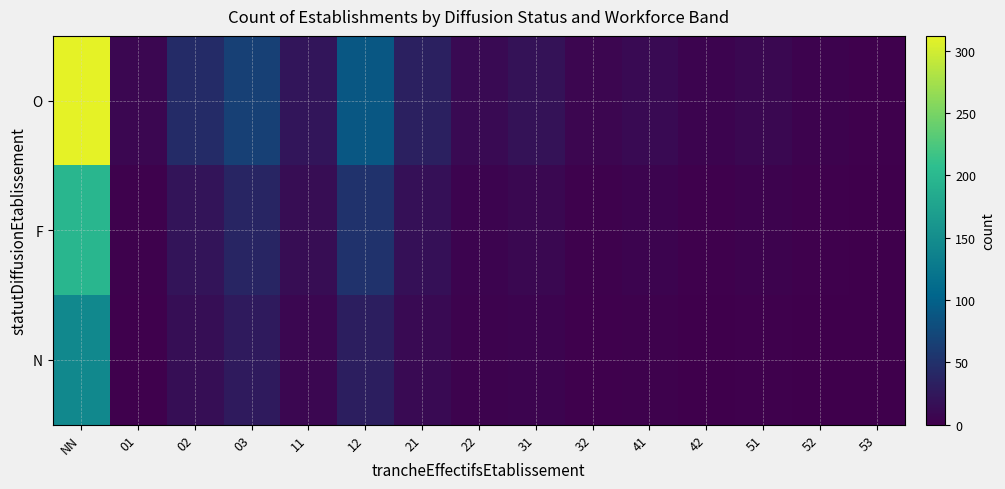

At which category is the sum across all series the highest?

NN